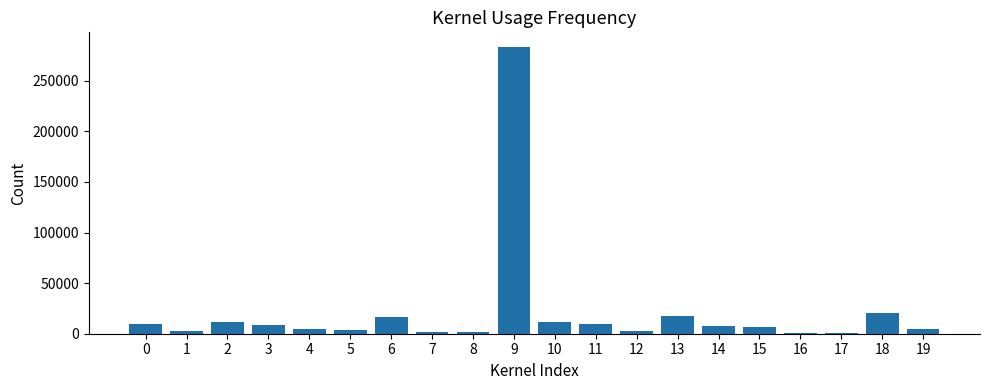

What is the sum of all values?

426476